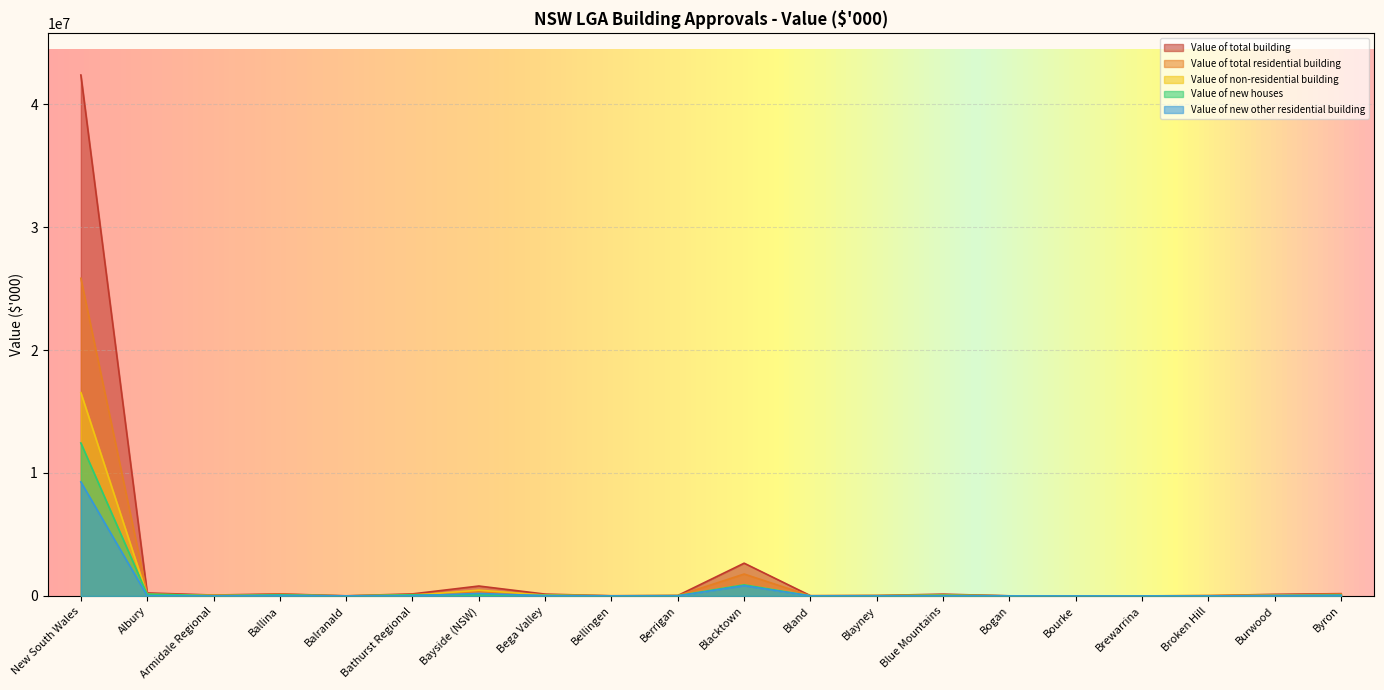

True or false: Value of non-residential building has a value of 29861.6 at Byron.

True